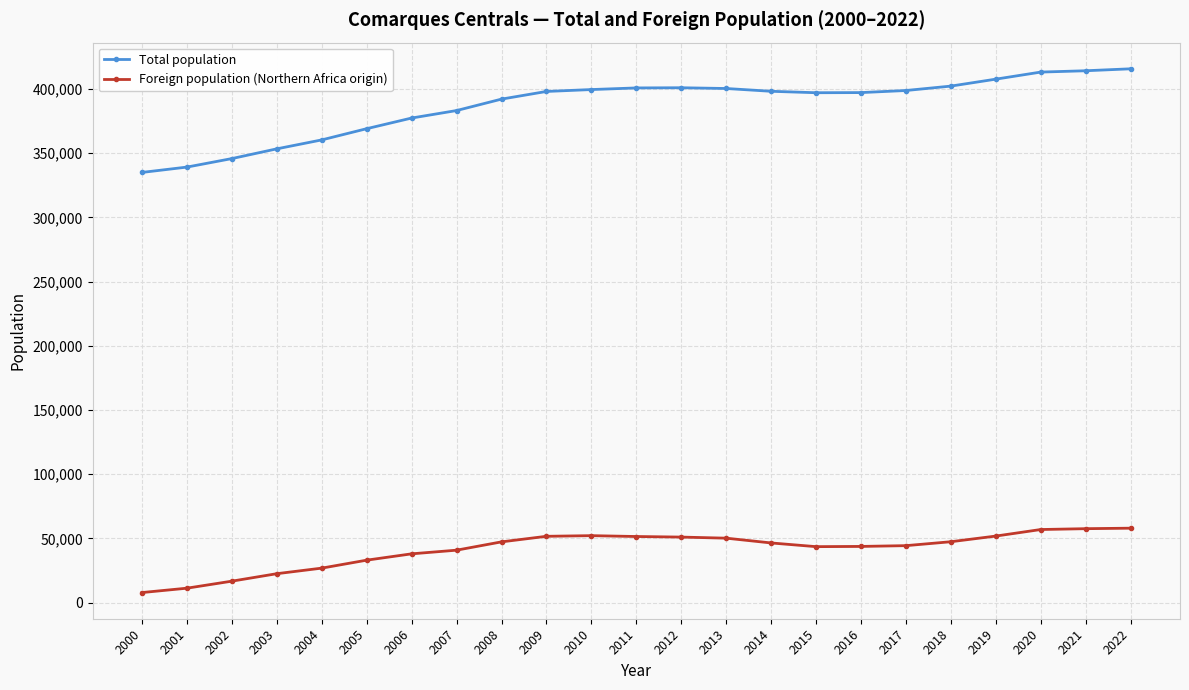

Count the number of categories in the chart.

23